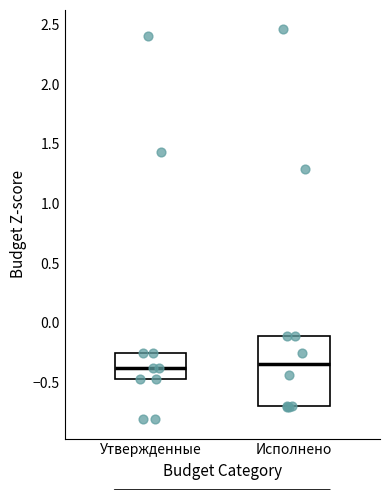

Reading left to right, transcribe this box plot: for each box, give where its median line is, the range the box spans, and where its two whiskers end, as read against the y-axis. The values are not printed on the chart, so give them approximately, as read against the axis.

Утвержденные: median -0.40, box -0.45 to -0.25, whiskers -0.45 to -0.25
Исполнено: median -0.35, box -0.70 to -0.10, whiskers -0.70 to -0.10